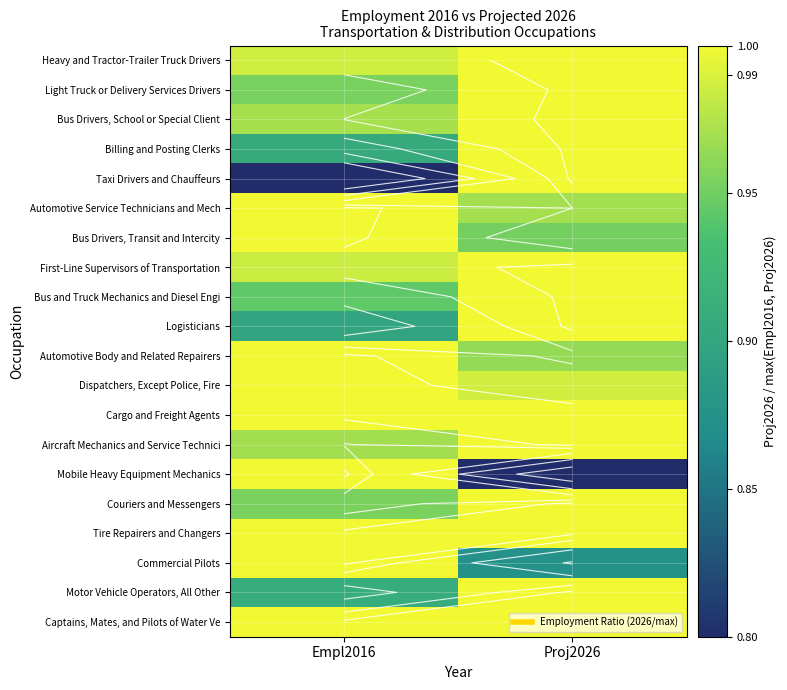

What is the average value of the Automotive Service Technicians and Mech series?

1.0